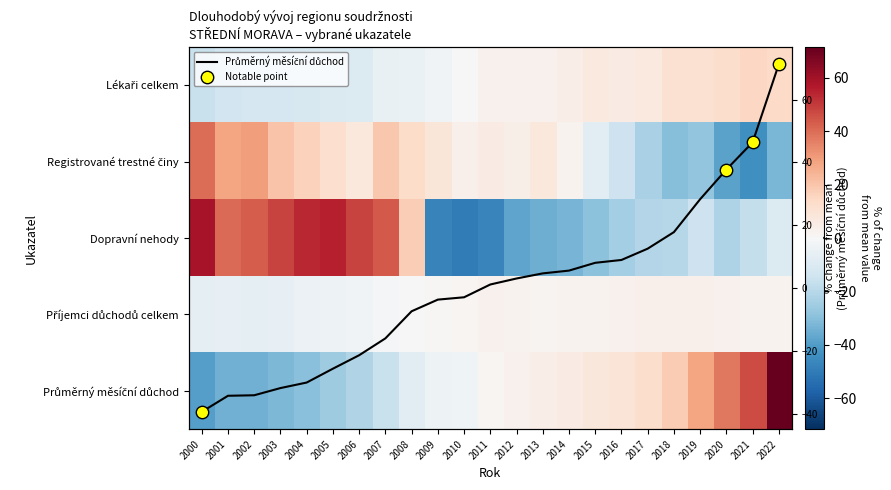

Which label corresponds to the smallest value in the chart?

2010